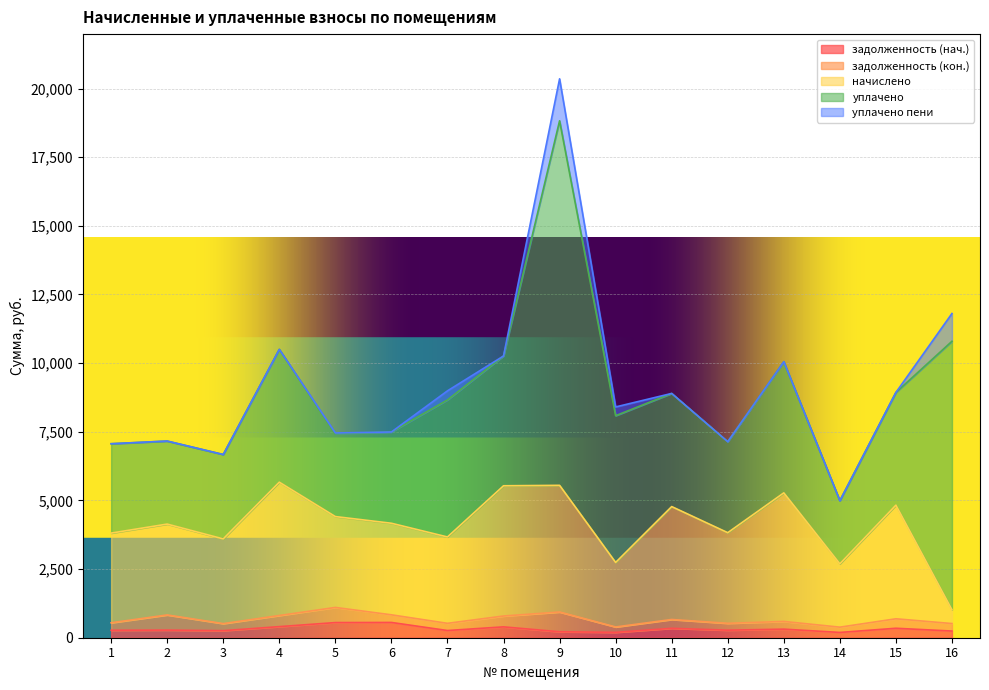

True or false: задолженность (кон.) and начислено intersect in this chart.

False